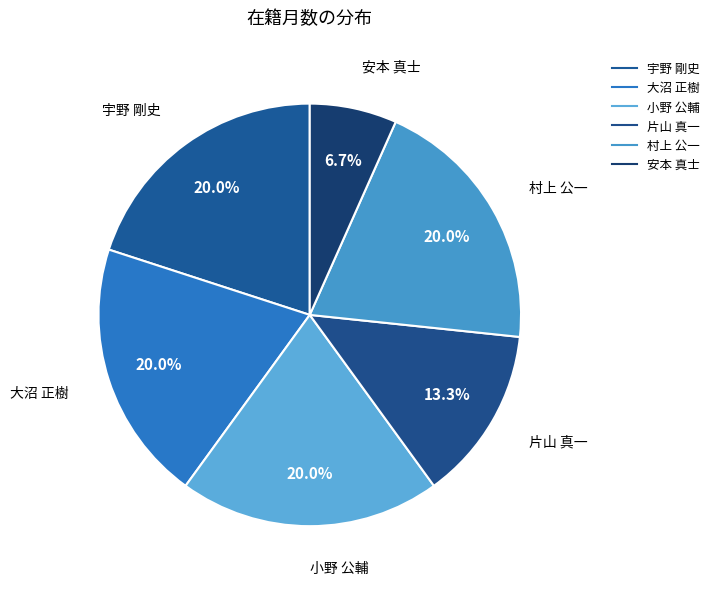

Does 大沼 正樹 represent more than half of the total?

No